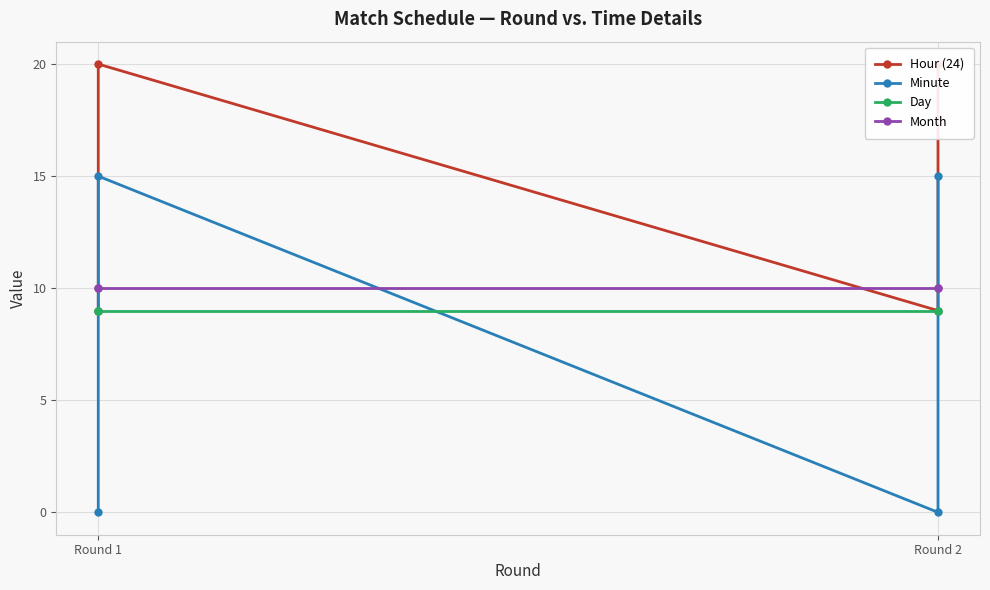

True or false: Month and Minute intersect in this chart.

True